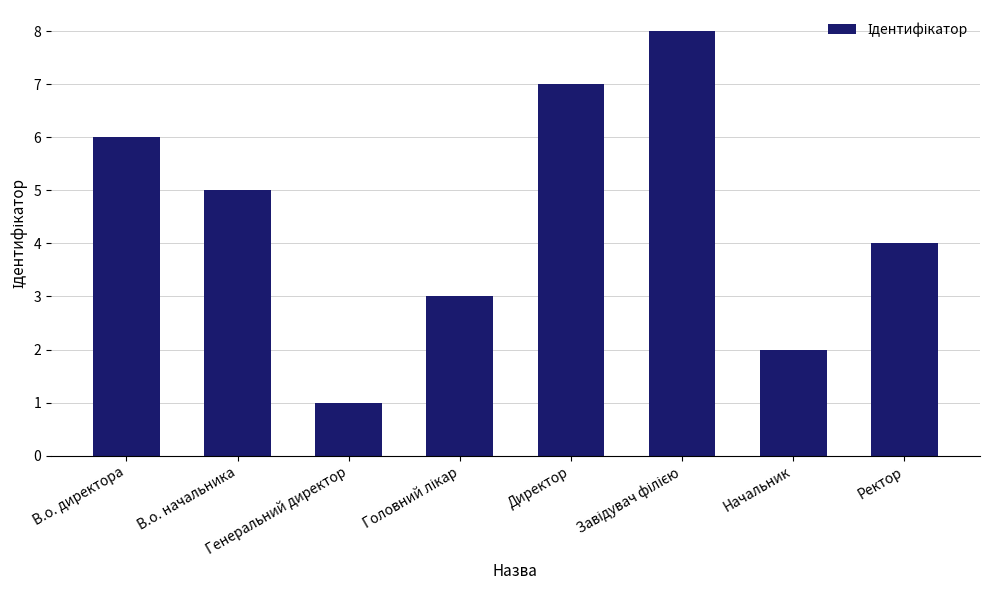

How many bars are there in total?

8